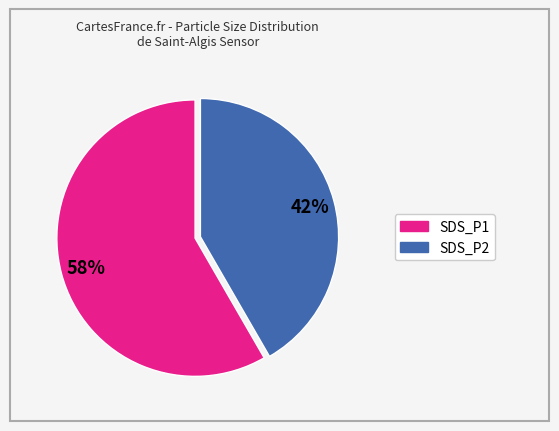

Is it true that SDS_P1 is 69% of the pie?

False